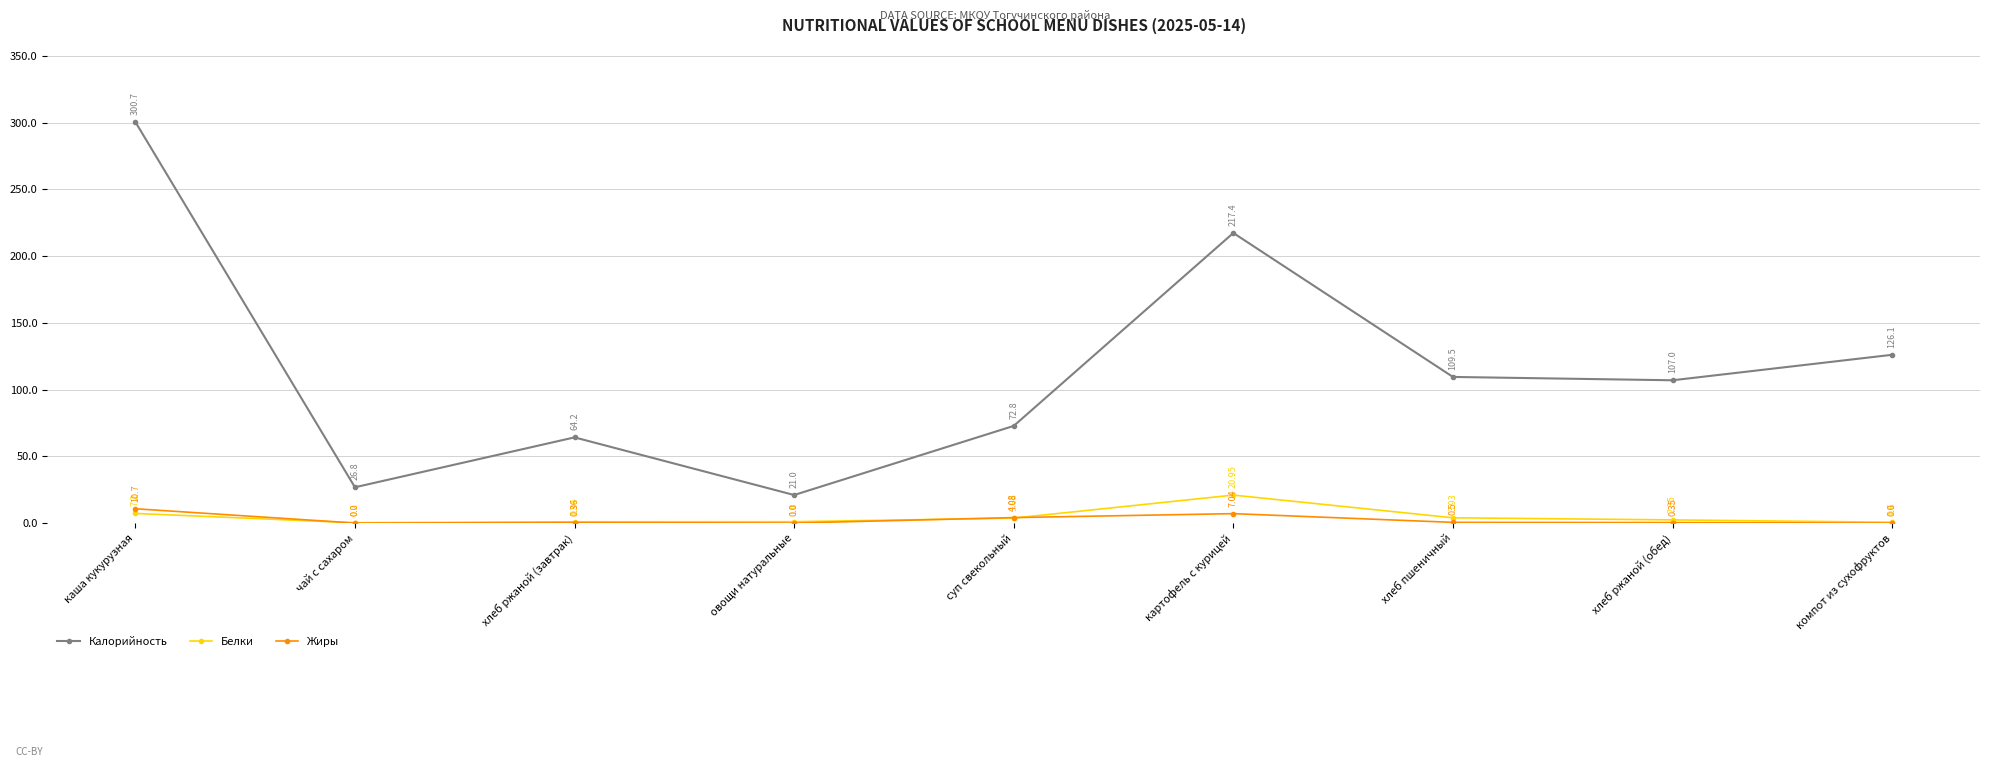

True or false: Белки and Калорийность intersect in this chart.

False